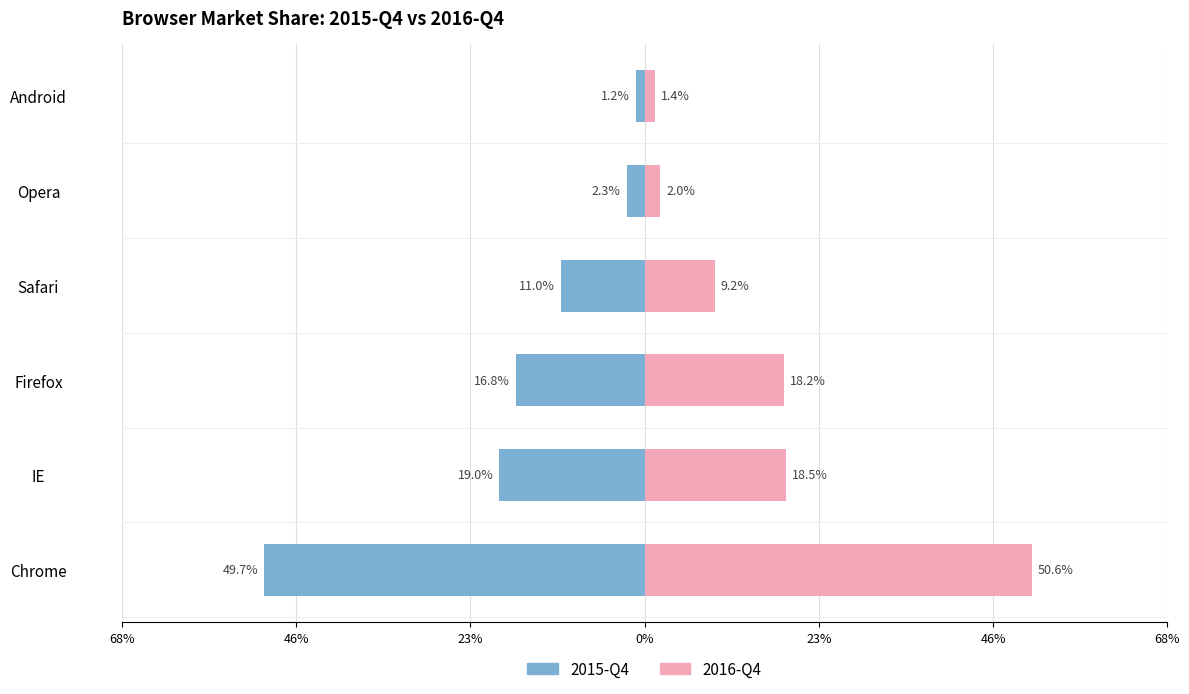

Are the bars grouped side by side (vs. stacked)?

Yes